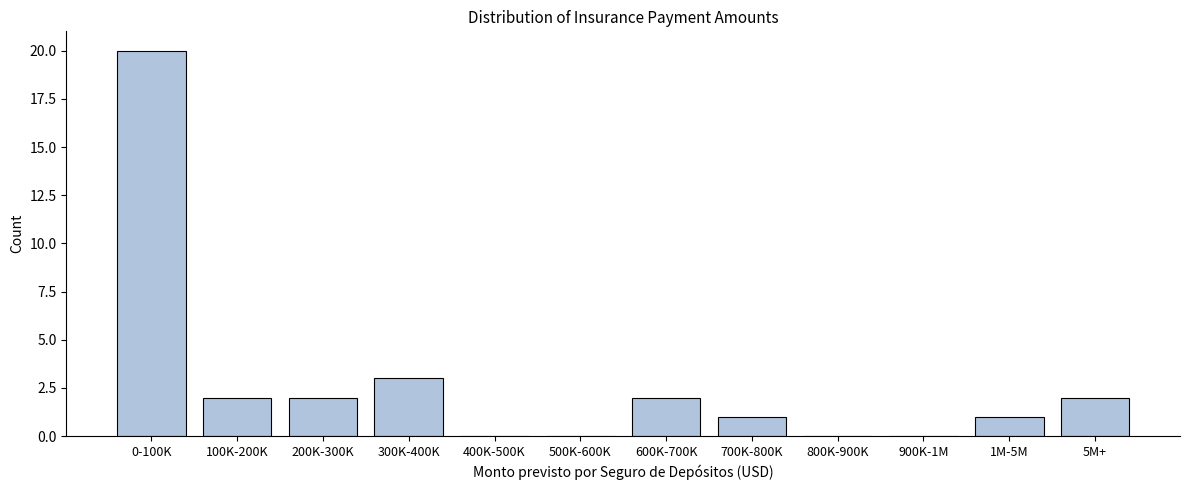

Reading left to right, list all the values displayed in this chart.

0-100K=20	100K-200K=2	200K-300K=2	300K-400K=3	400K-500K=0	500K-600K=0	600K-700K=2	700K-800K=1	800K-900K=0	900K-1M=0	1M-5M=1	5M+=2